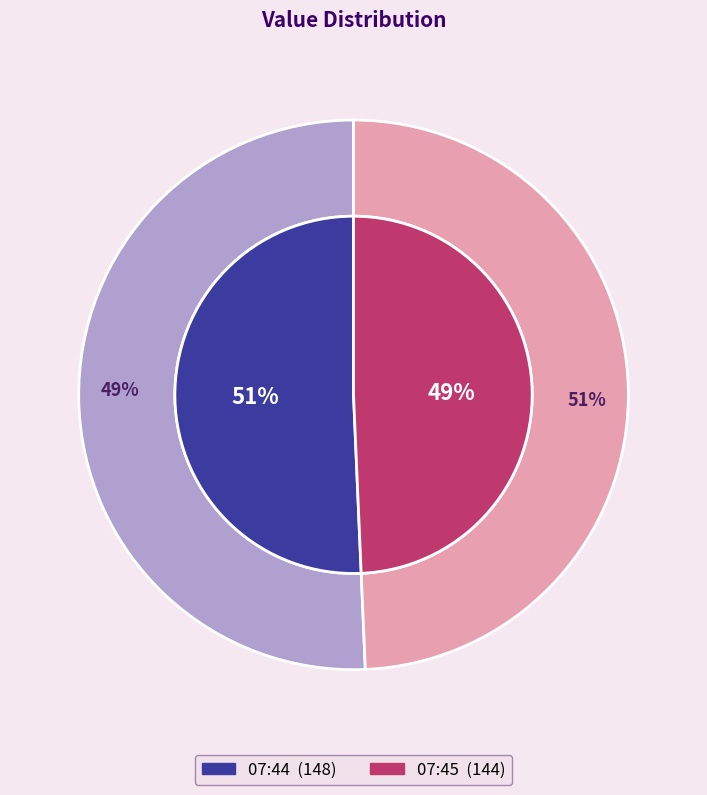

Rank the categories by value from highest to lowest.

2023-01-05T07:44:14.102Z, 2023-01-05T07:45:13.965Z